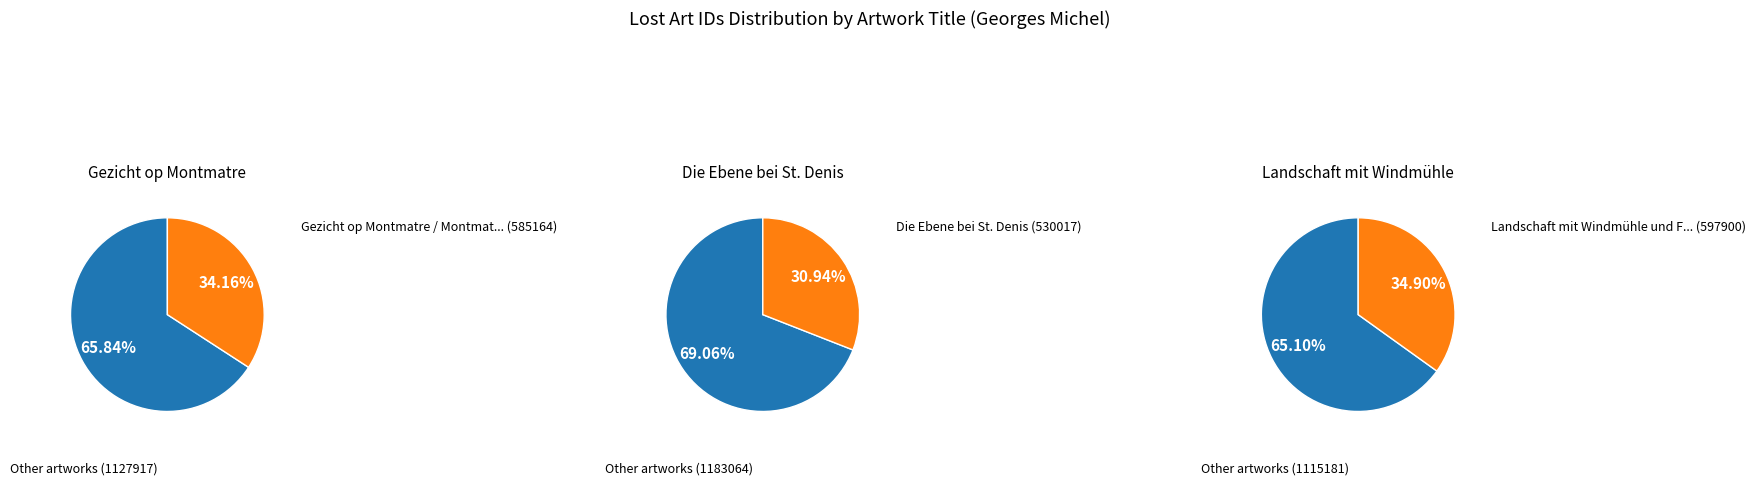

To the nearest percent, what is the combined percentage of Gezicht op Montmatre / Montmatre and Die Ebene bei St. Denis?

65%